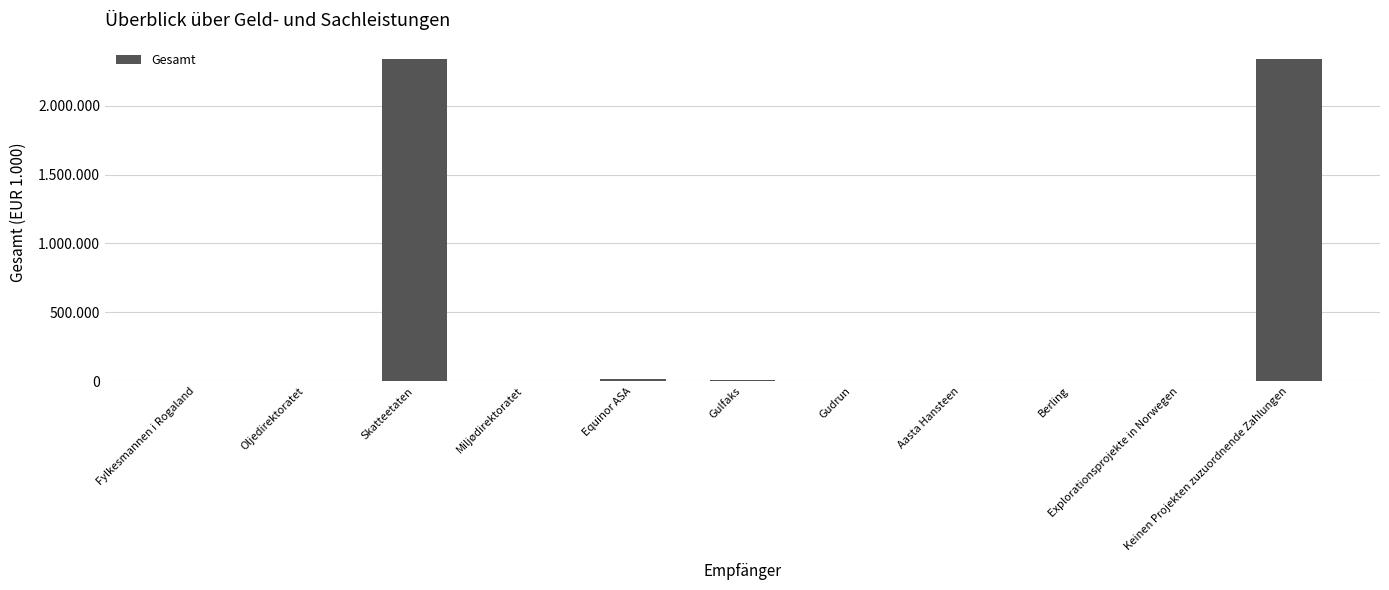

Read the value at Explorationsprojekte in Norwegen, to the nearest 100.

700